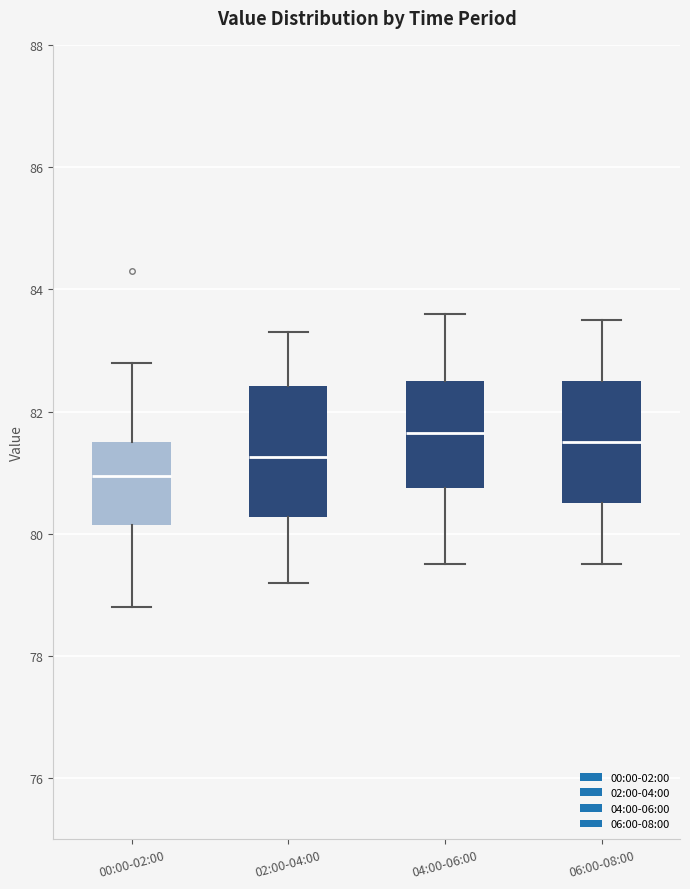

Reading left to right, read every box against the y-axis: the position of its median line, the range the box covers, and the ends of its whiskers. The values are not printed on the chart, so give them approximately, as read against the axis.

00:00-02:00: median 81.0, box 80.2 to 81.6, whiskers 78.8 to 82.8
02:00-04:00: median 81.2, box 80.2 to 82.4, whiskers 79.2 to 83.4
04:00-06:00: median 81.6, box 80.8 to 82.6, whiskers 79.6 to 83.6
06:00-08:00: median 81.6, box 80.6 to 82.6, whiskers 79.6 to 83.6